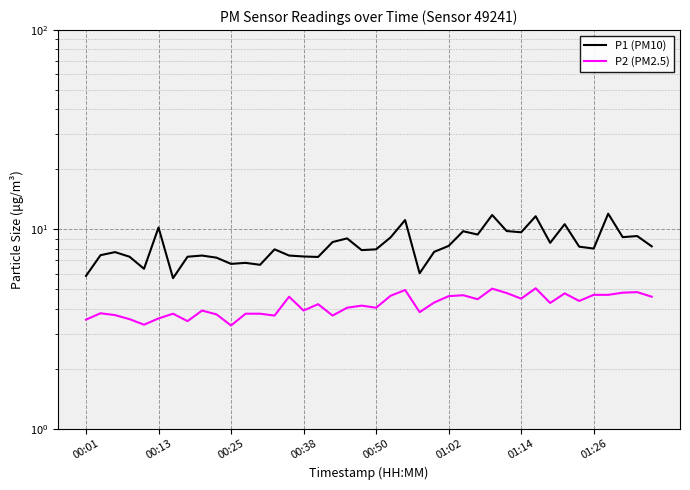

How many data points does each series have?

40